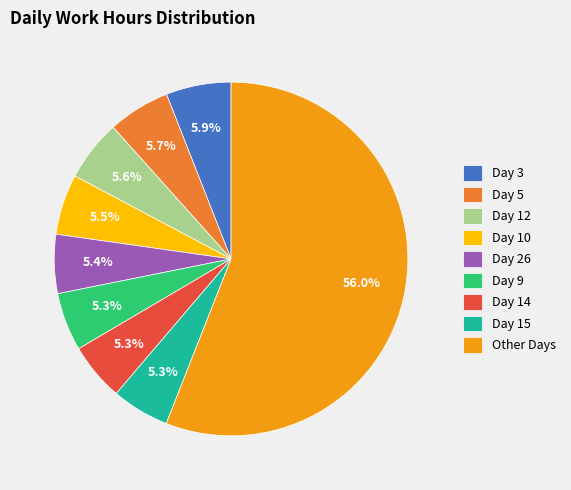

Approximately how many times larger is the value at Day 12 compared to Day 10?

1.0